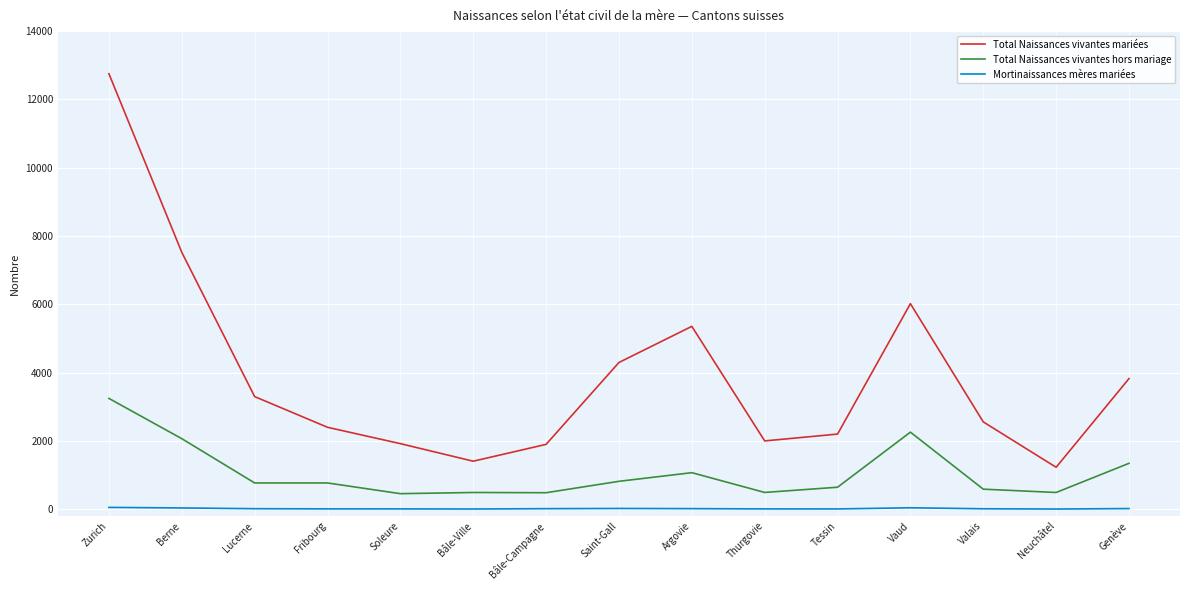

What is the difference between the maximum and minimum values in the Mortinaissances mères mariées series?

48